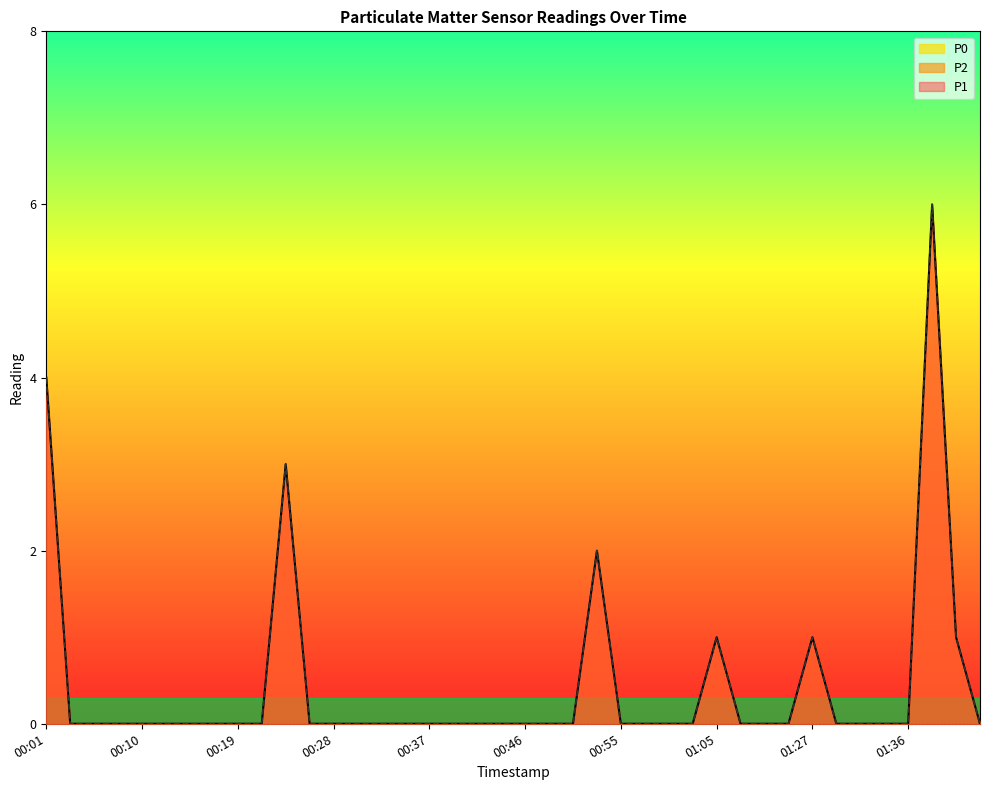

Is the value of P2 at 00:35 greater than the value of P1 at 01:31?

No